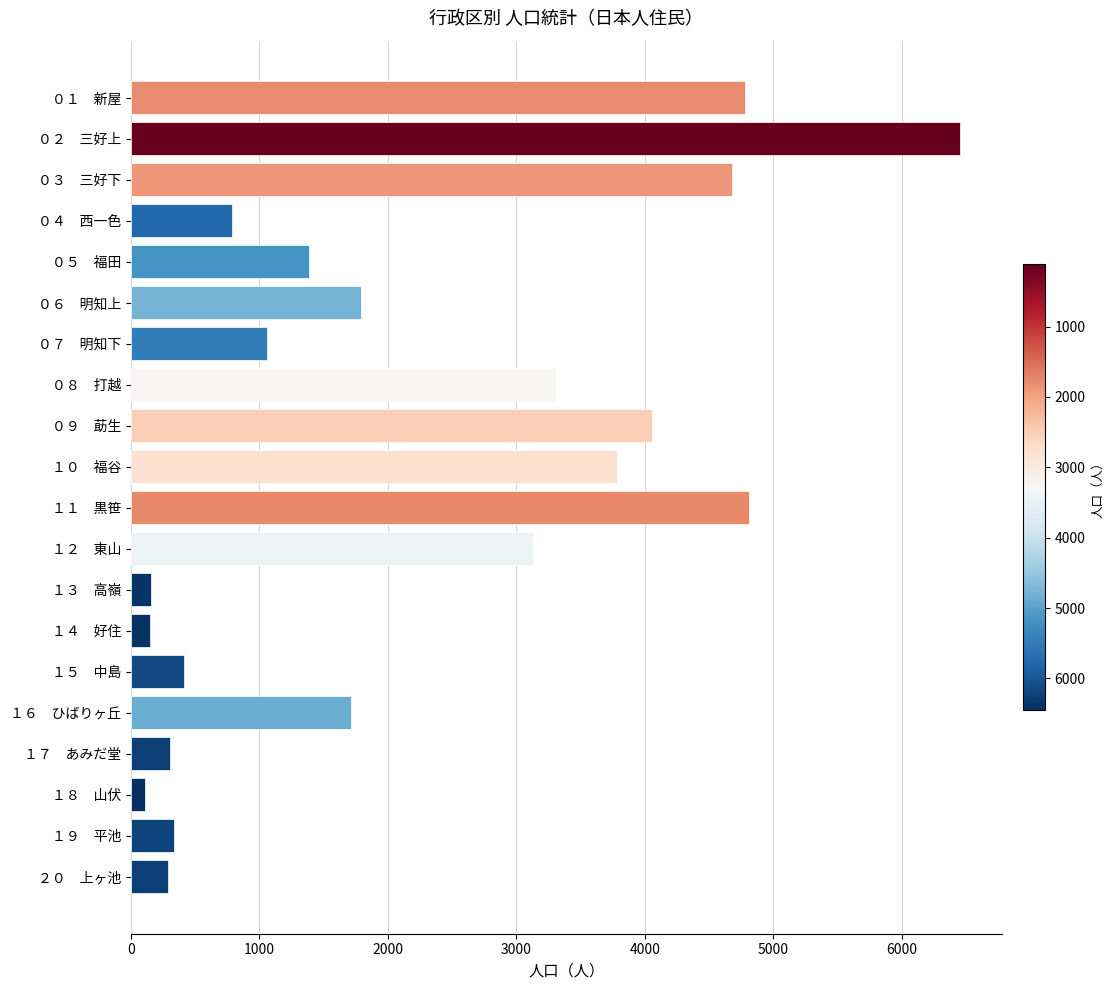

Are the bars grouped side by side (vs. stacked)?

No